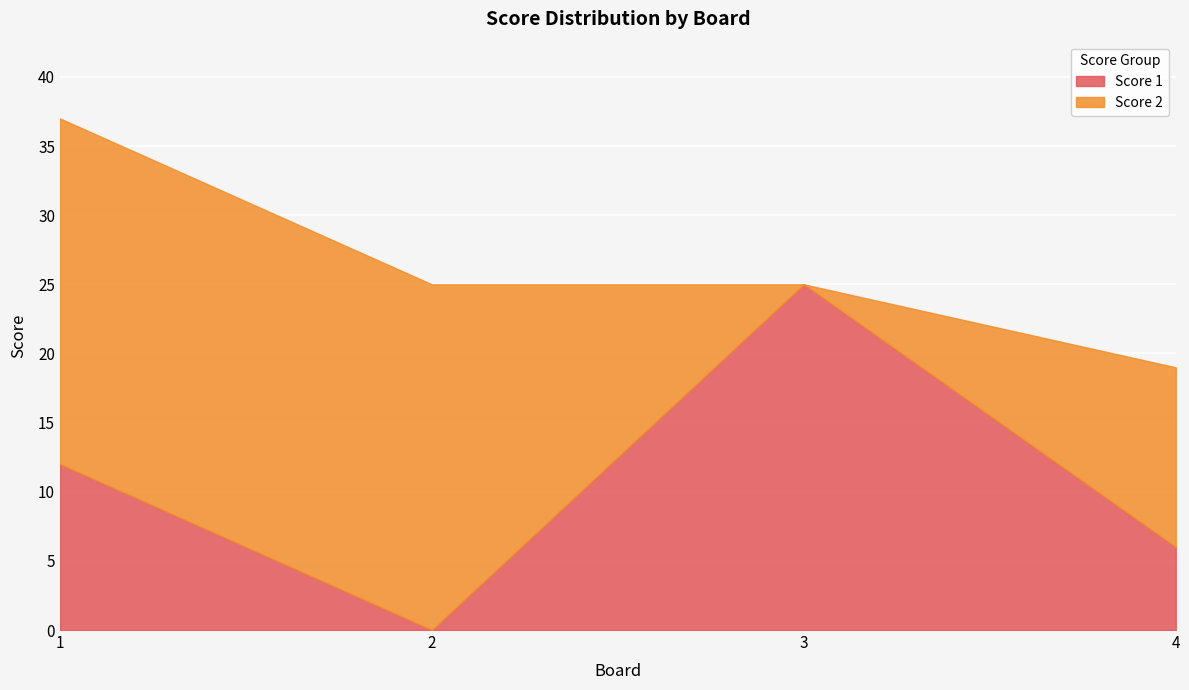

How many Score 2 values are between 13 and 25?

3